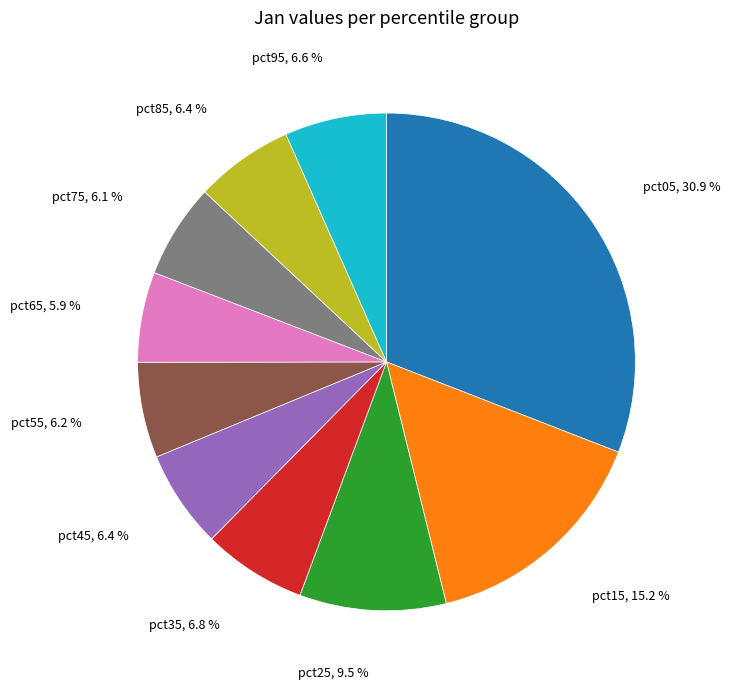

Approximately how many times larger is the value at pct85 compared to pct25?

0.7